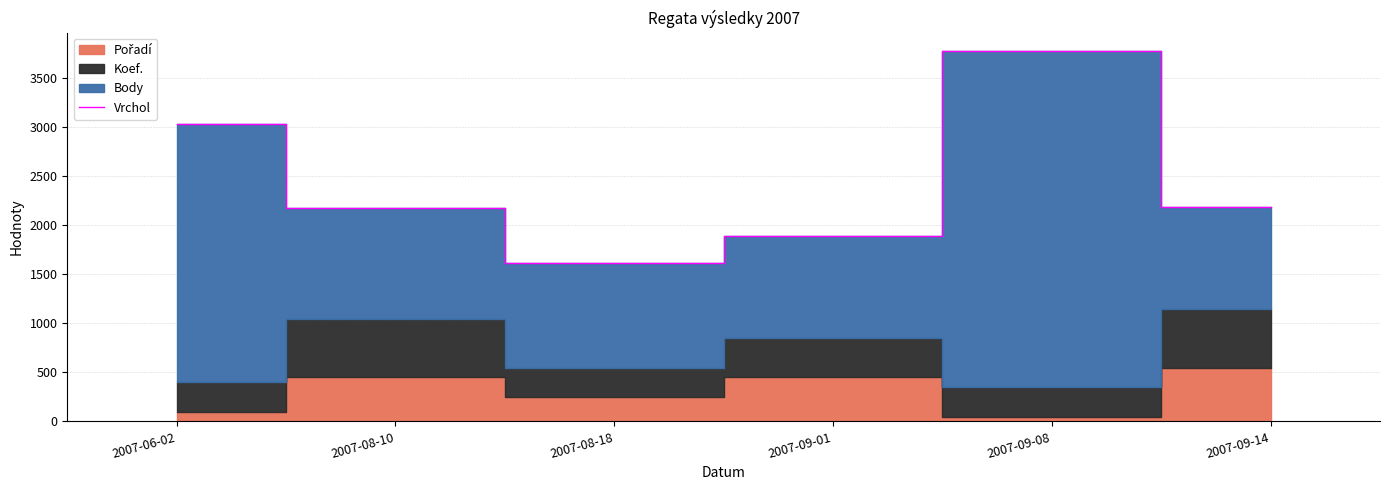

How many points are higher than both their immediate neighbors (excluding endpoints)?

1